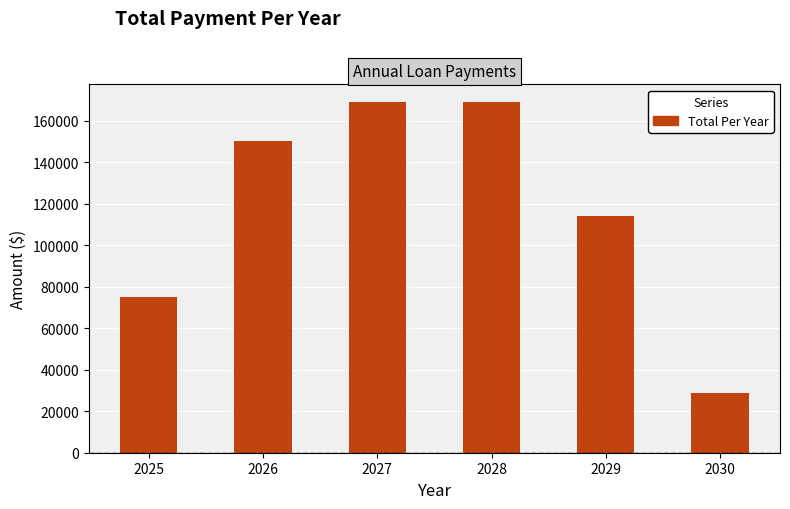

Reading left to right, transcribe all the data shown in this chart.

2025=75152.1	2026=150304.2	2027=169092.2	2028=169092.2	2029=113940.2	2030=28788.0